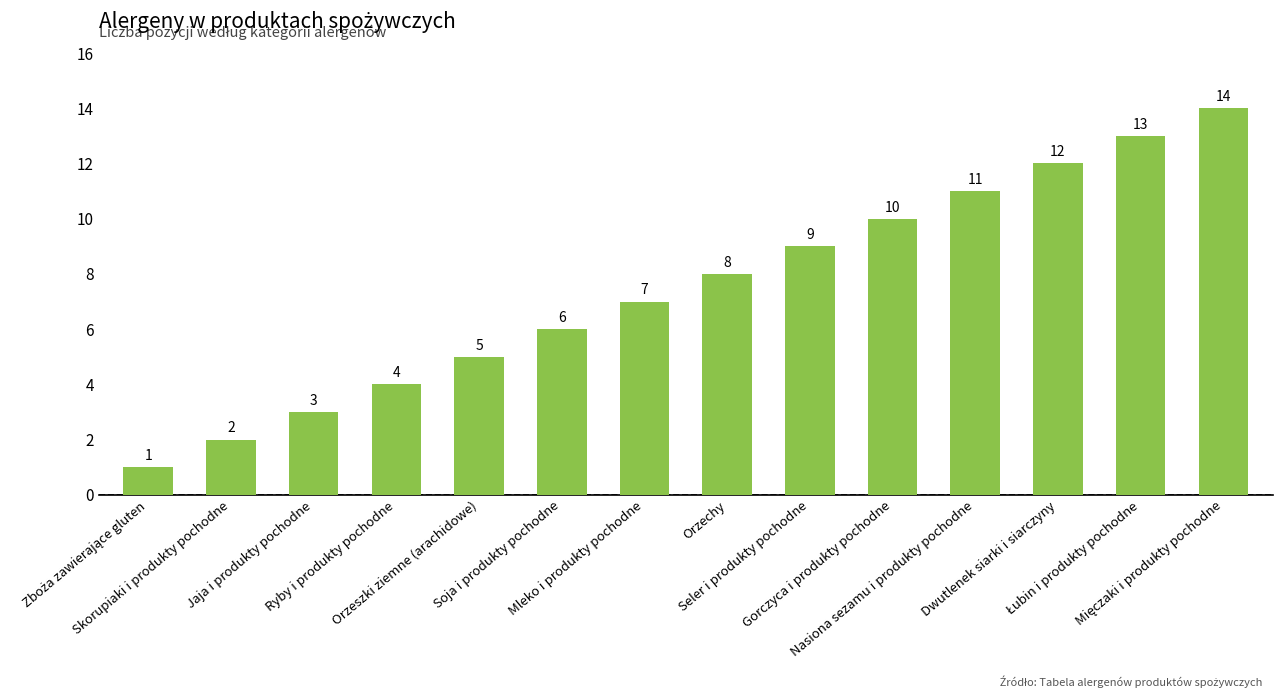

What position from the left is Dwutlenek siarki i siarczyny?

12